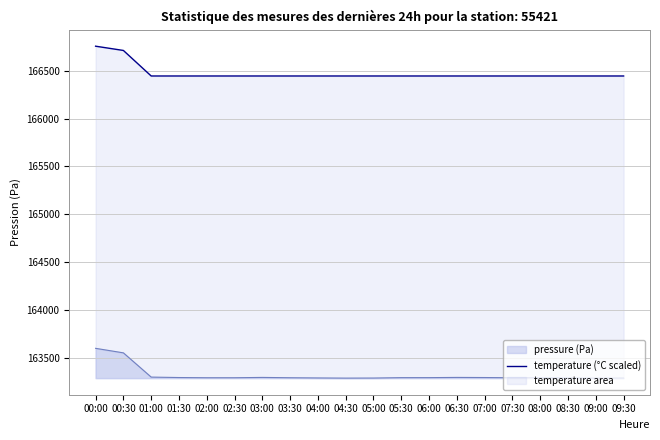

What is the ratio of the value at 07:00 to the value at 05:30?

1.0